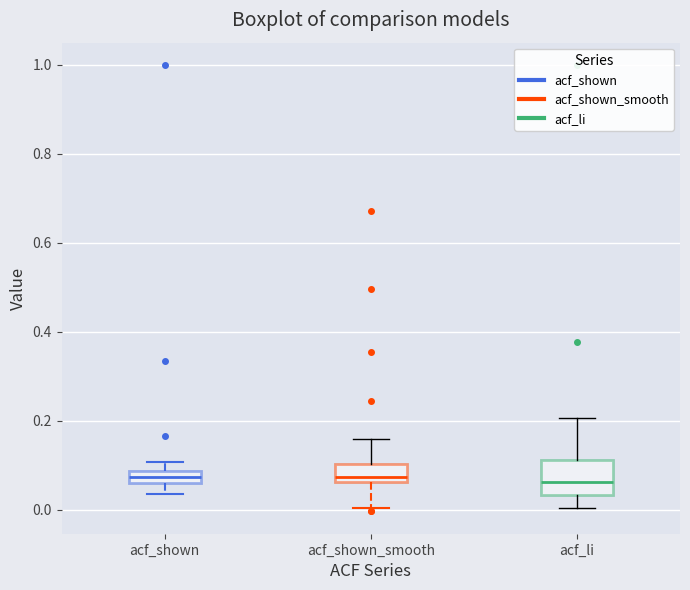

Where is the upper edge of the box for acf_shown_smooth on the y-axis? The values are not printed on the chart, so give them approximately, as read against the axis.

0.10